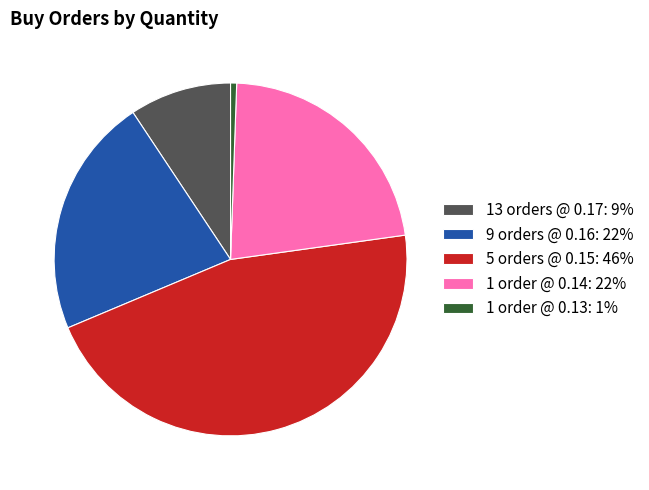

Which category has the biggest portion of the pie?

5 orders @ 0.15: 46%